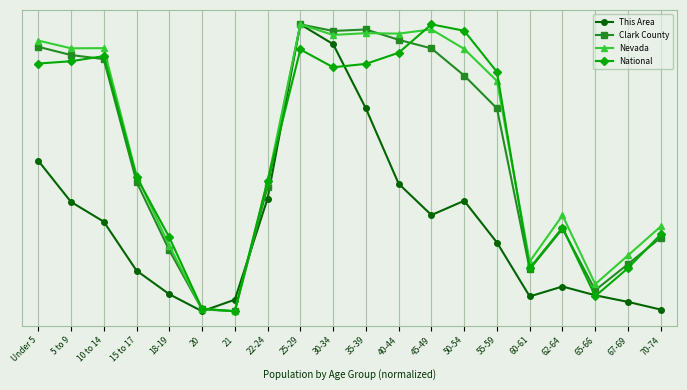

How many times do This Area and Nevada cross each other?

2